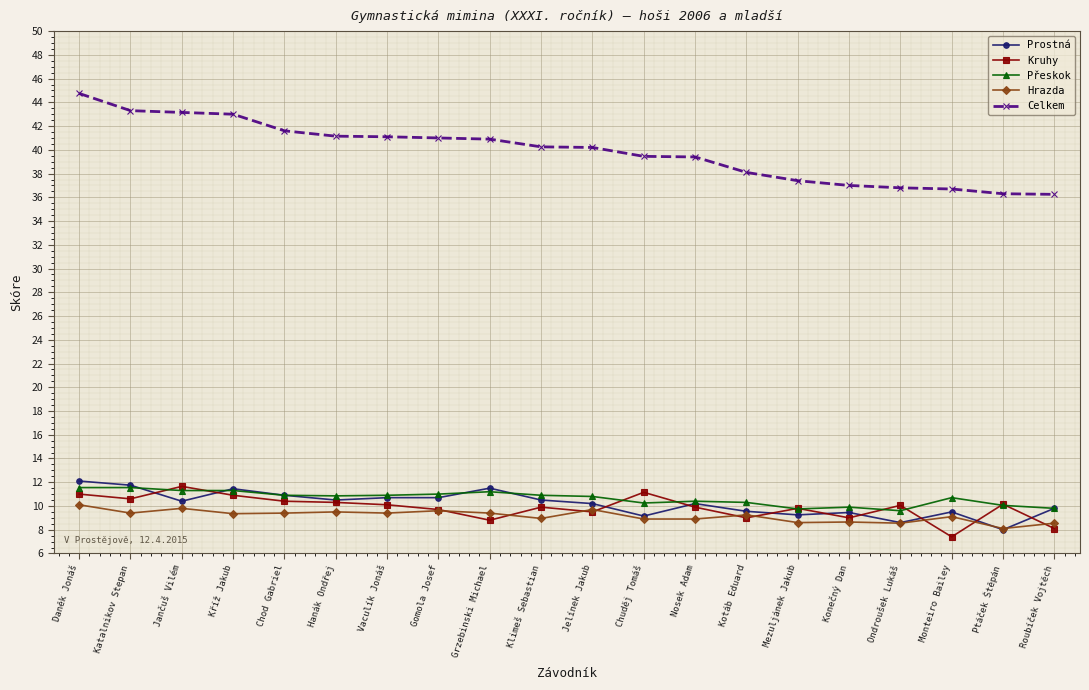

What are all the series names shown in the legend?

Prostná, Kruhy, Přeskok, Hrazda, Celkem